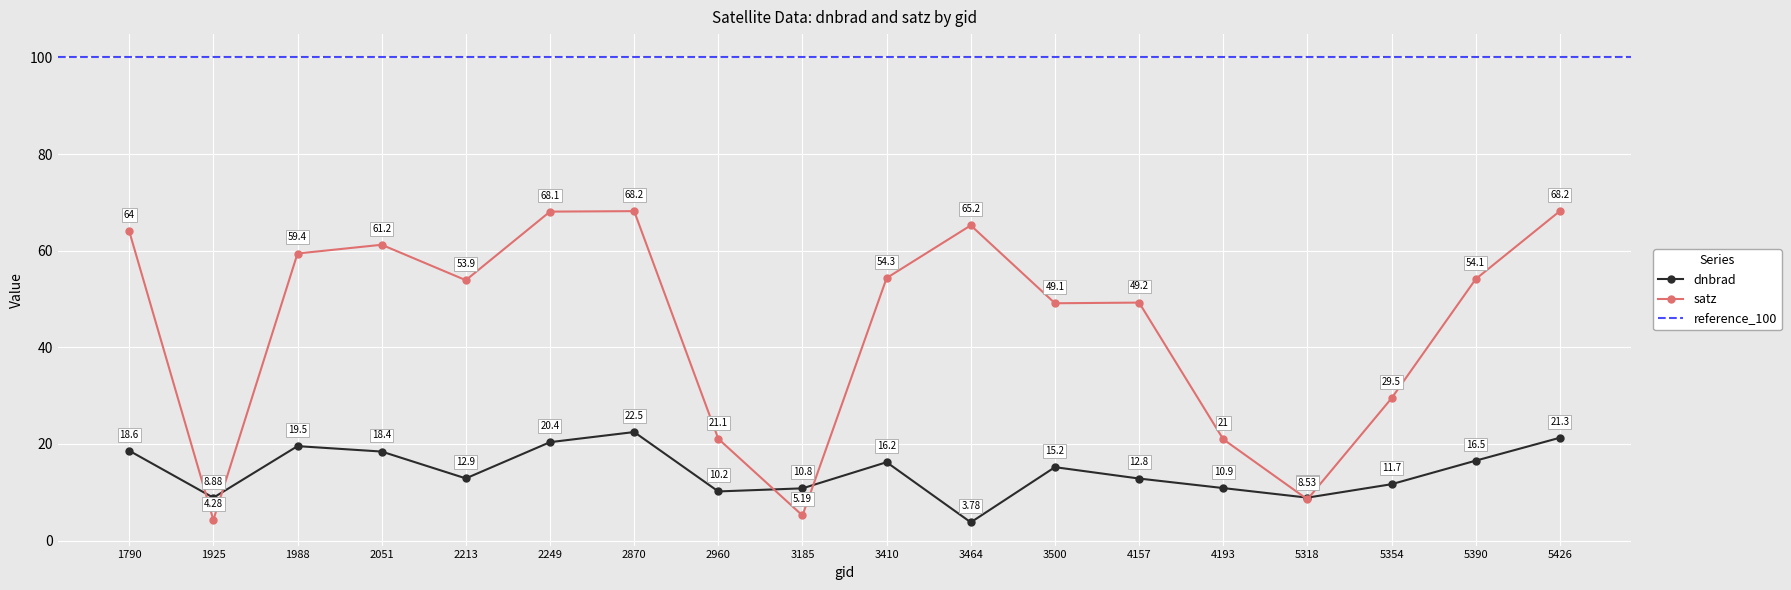

Which series has the largest total across all categories?

satz